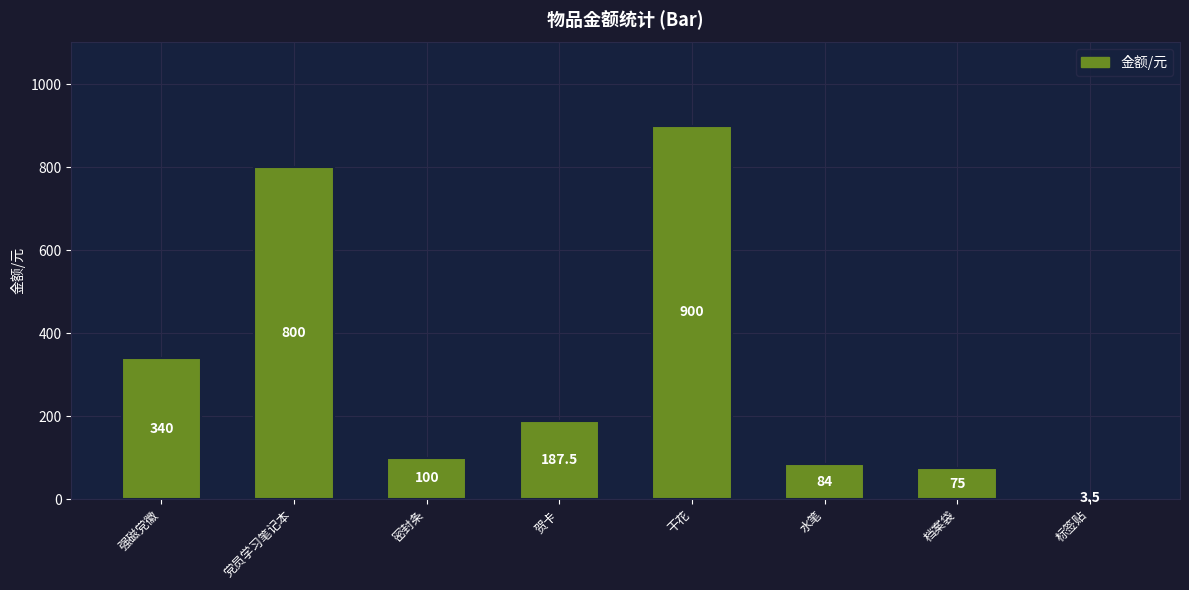

List the labels in order of value, largest first.

干花, 党员学习笔记本, 强磁党徽, 贺卡, 密封条, 水笔, 档案袋, 标签贴